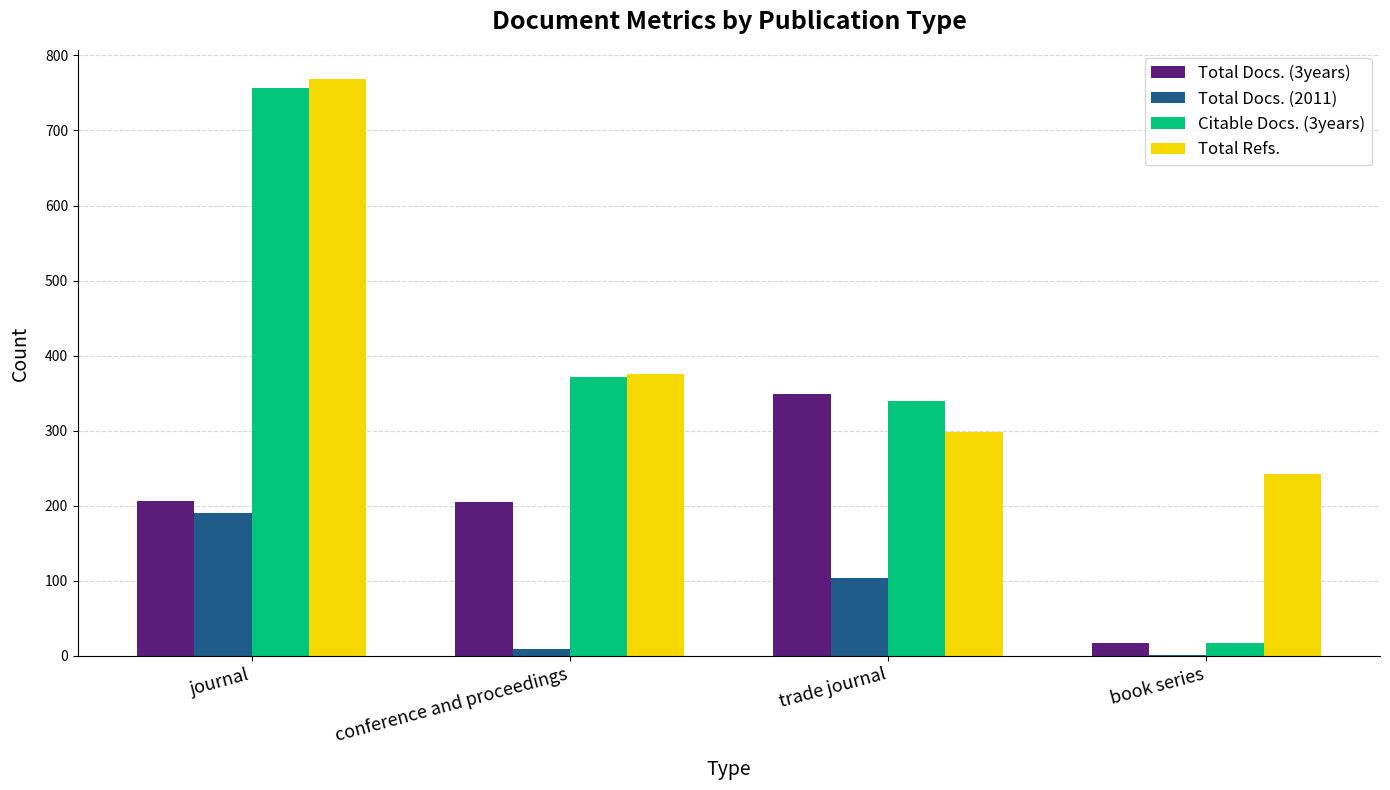

Which label corresponds to the largest value in the chart?

journal